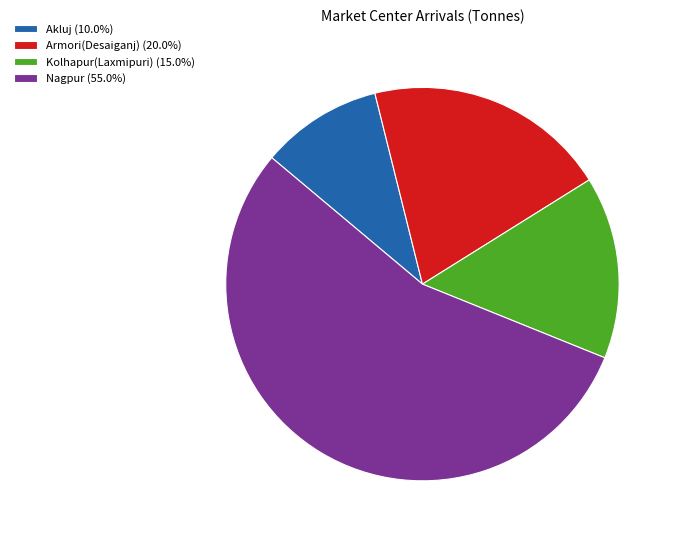

What is the ratio of the value at Nagpur (55.0%) to the value at Akluj (10.0%)?

5.5